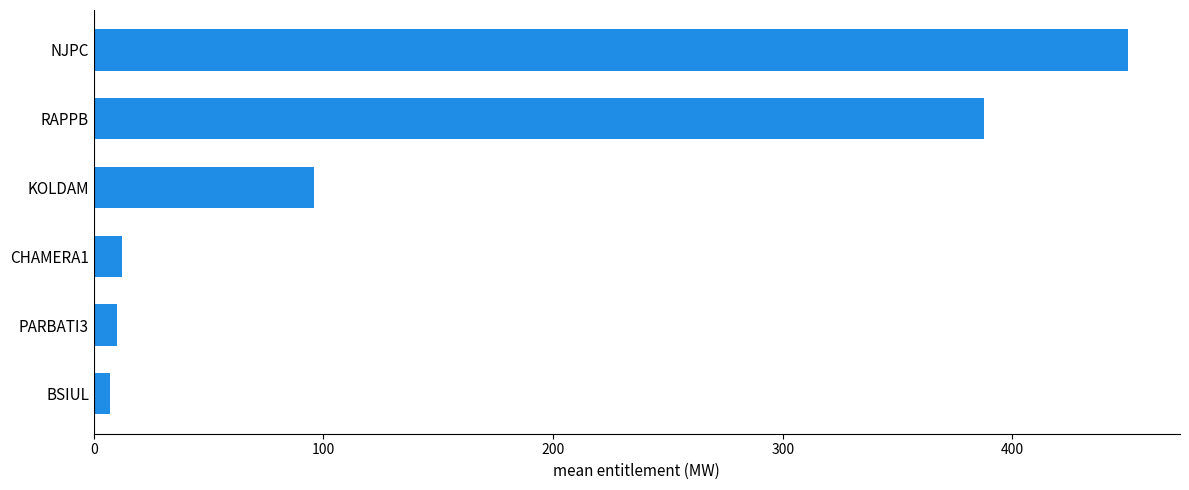

What is the change in value from CHAMERA1 to RAPPB?

+375.2